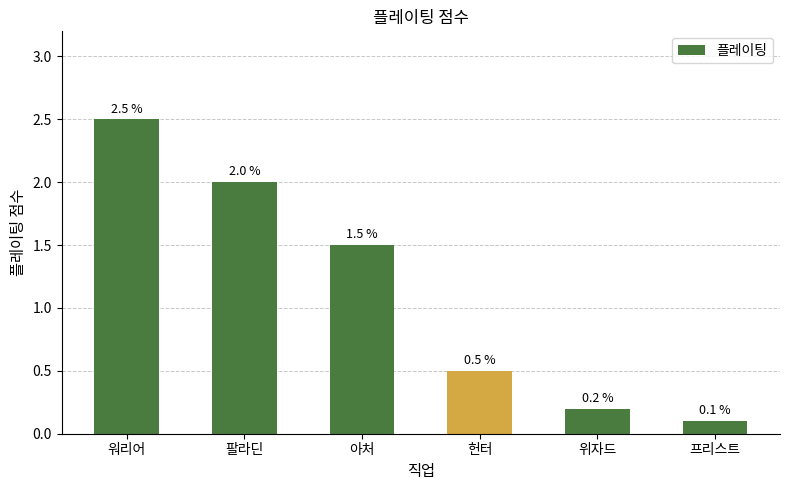

What is the minimum value shown in the chart?

0.1